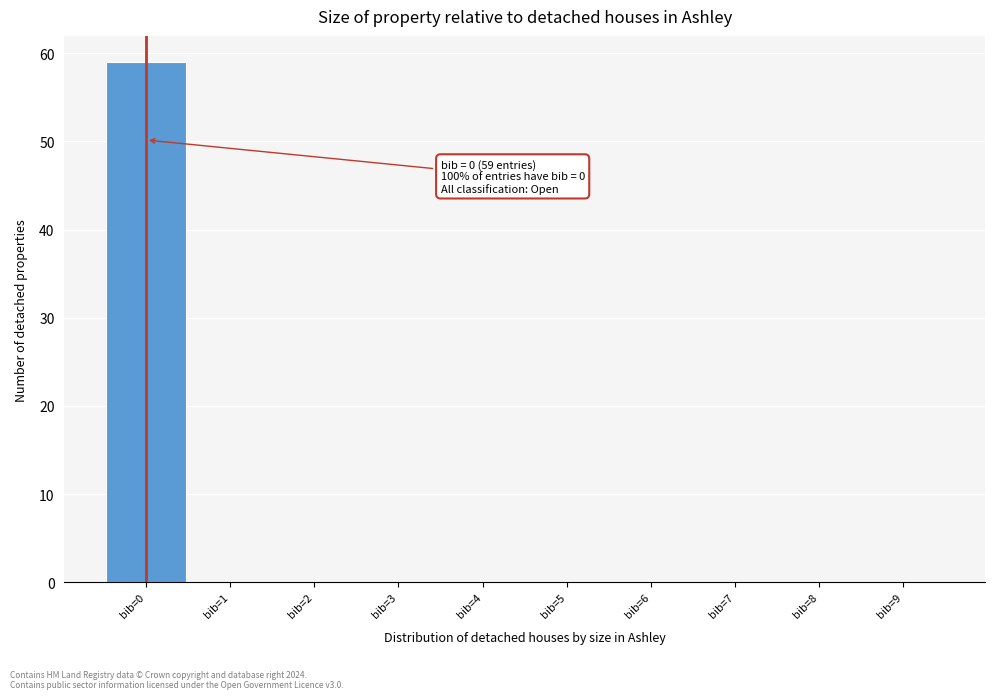

Which range on the x-axis has the tallest bar?

-0.5 to 0.5